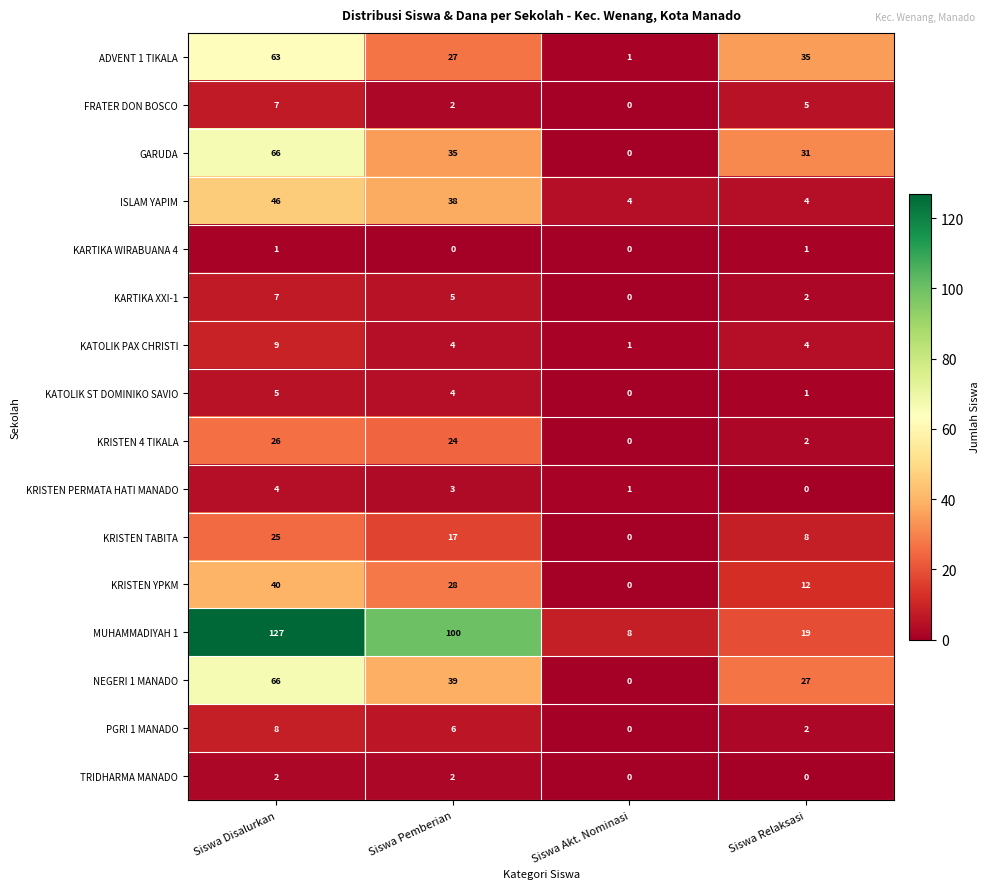

How many positive values does the TRIDHARMA MANADO series have?

2